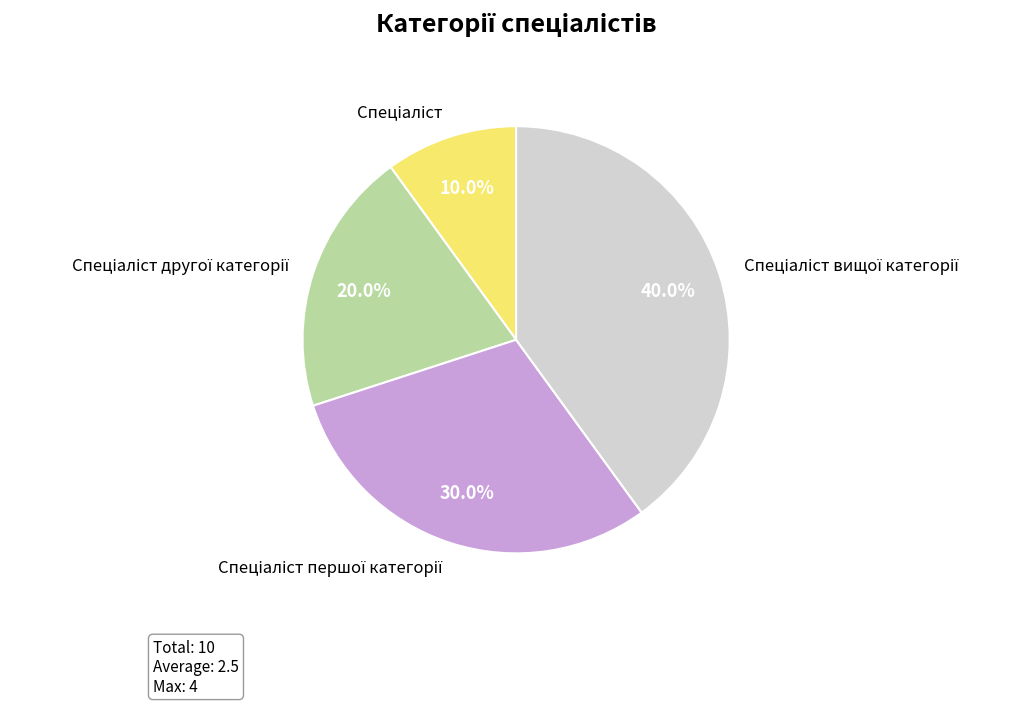

Is there any slice that represents more than half of the pie?

No